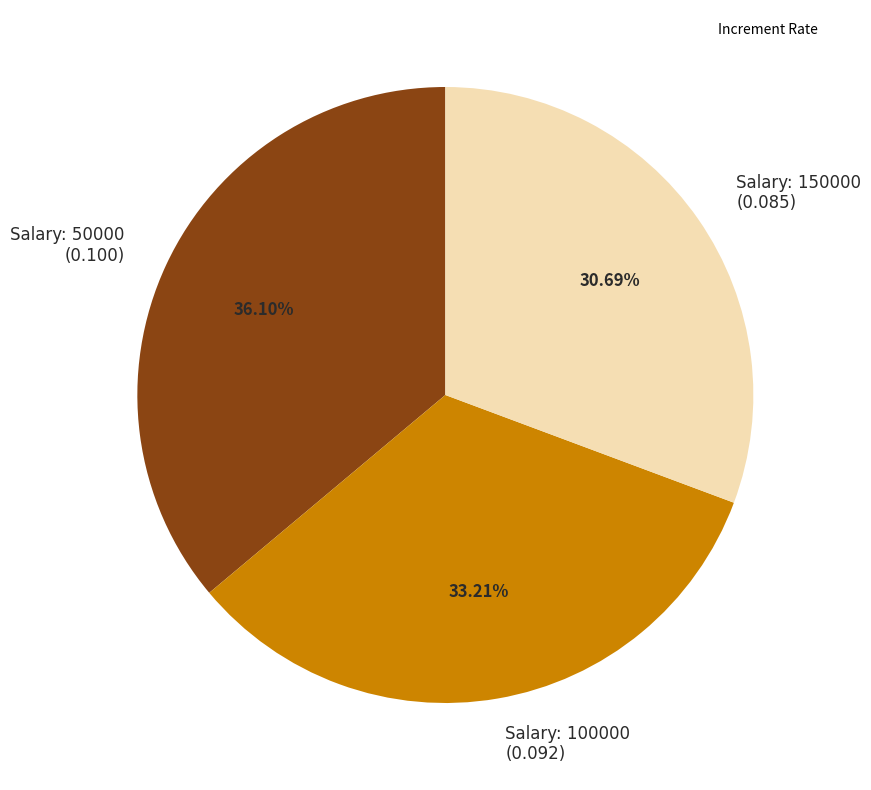

Which slice is the largest?

Salary: 50000 (0.100)